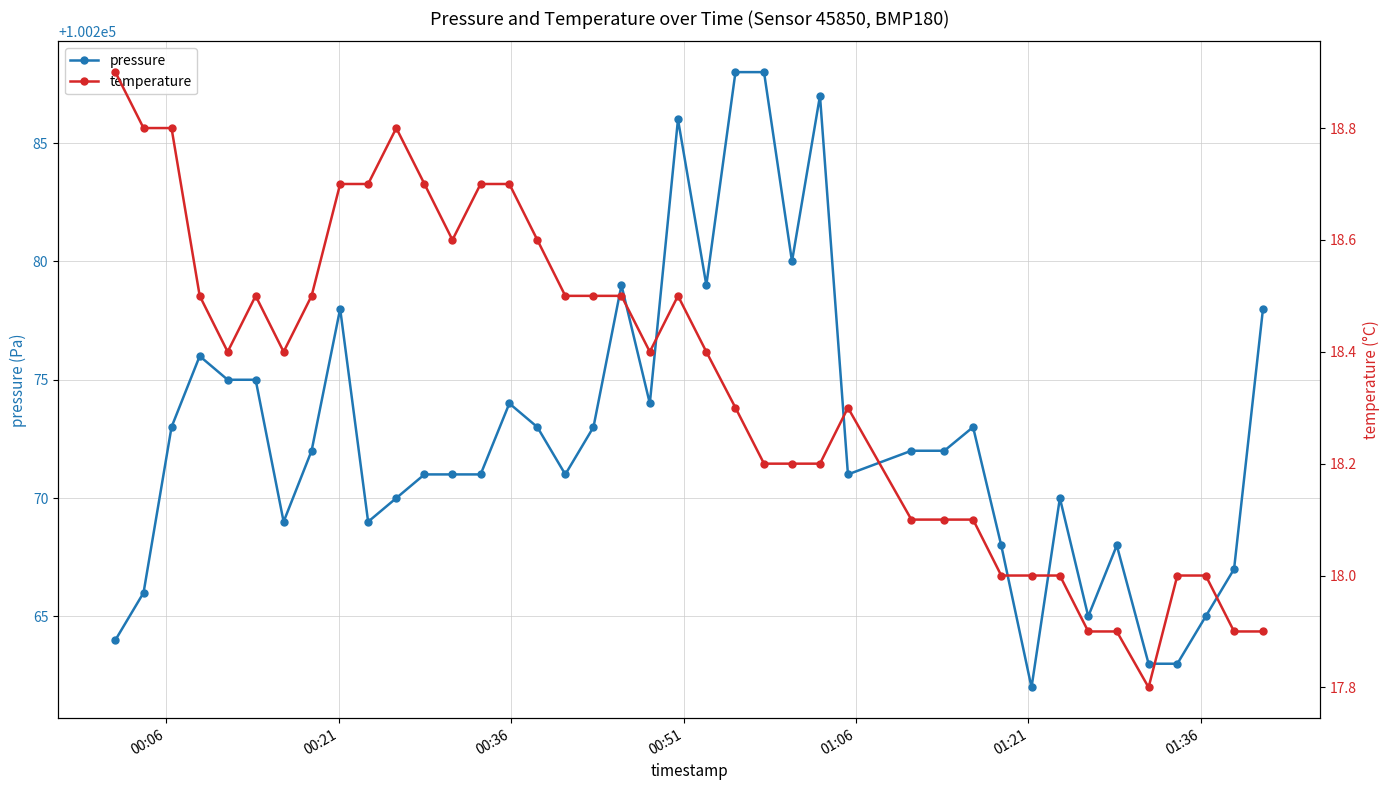

Reading left to right, extract all data points from this chart.

pressure: 100264.0	100266.0	100273.0	100276.0	100275.0	100275.0	100269.0	100272.0	100278.0	100269.0	100270.0	100271.0	100271.0	100271.0	100274.0	100273.0	100271.0	100273.0	100279.0	100274.0	100286.0	100279.0	100288.0	100288.0	100280.0	100287.0	100271.0	100272.0	100272.0	100273.0	100268.0	100262.0	100270.0	100265.0	100268.0	100263.0	100263.0	100265.0	100267.0	100278.0
temperature: 18.9	18.8	18.8	18.5	18.4	18.5	18.4	18.5	18.7	18.7	18.8	18.7	18.6	18.7	18.7	18.6	18.5	18.5	18.5	18.4	18.5	18.4	18.3	18.2	18.2	18.2	18.3	18.1	18.1	18.1	18.0	18.0	18.0	17.9	17.9	17.8	18.0	18.0	17.9	17.9